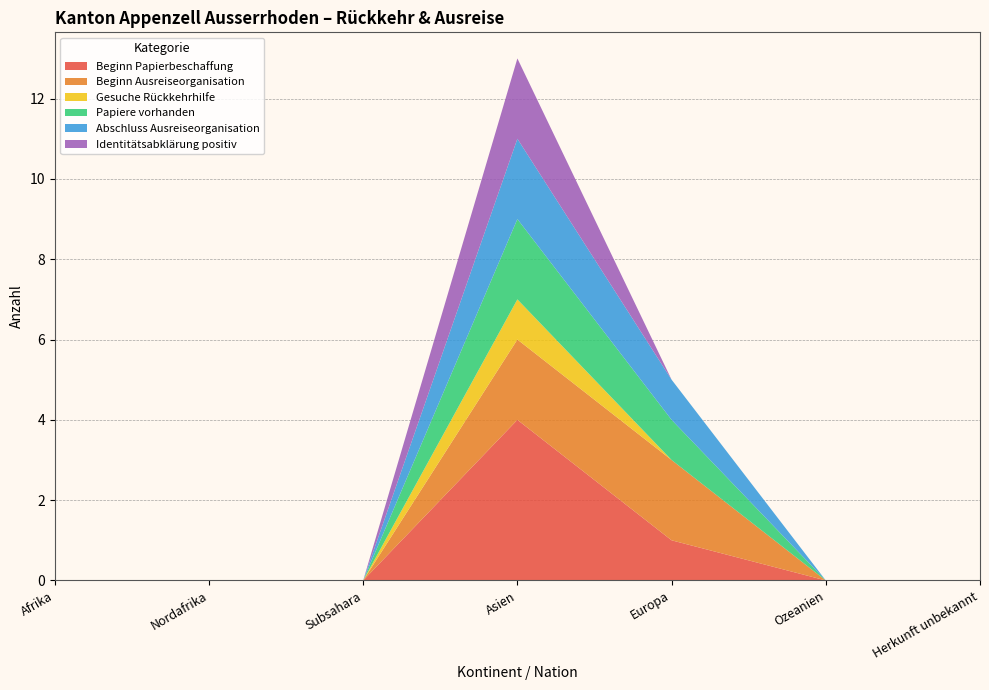

Reading left to right, transcribe all the data shown in this chart.

Beginn Papierbeschaffung: Afrika=0	Nordafrika=0	Subsahara=0	Asien=4	Europa=1	Ozeanien=0	Herkunft unbekannt=0
Beginn Ausreiseorganisation: Afrika=0	Nordafrika=0	Subsahara=0	Asien=2	Europa=2	Ozeanien=0	Herkunft unbekannt=0
Gesuche Rückkehrhilfe: Afrika=0	Nordafrika=0	Subsahara=0	Asien=1	Europa=0	Ozeanien=0	Herkunft unbekannt=0
Papiere vorhanden: Afrika=0	Nordafrika=0	Subsahara=0	Asien=2	Europa=1	Ozeanien=0	Herkunft unbekannt=0
Abschluss Ausreiseorganisation: Afrika=0	Nordafrika=0	Subsahara=0	Asien=2	Europa=1	Ozeanien=0	Herkunft unbekannt=0
Identitätsabklärung positiv: Afrika=0	Nordafrika=0	Subsahara=0	Asien=2	Europa=0	Ozeanien=0	Herkunft unbekannt=0